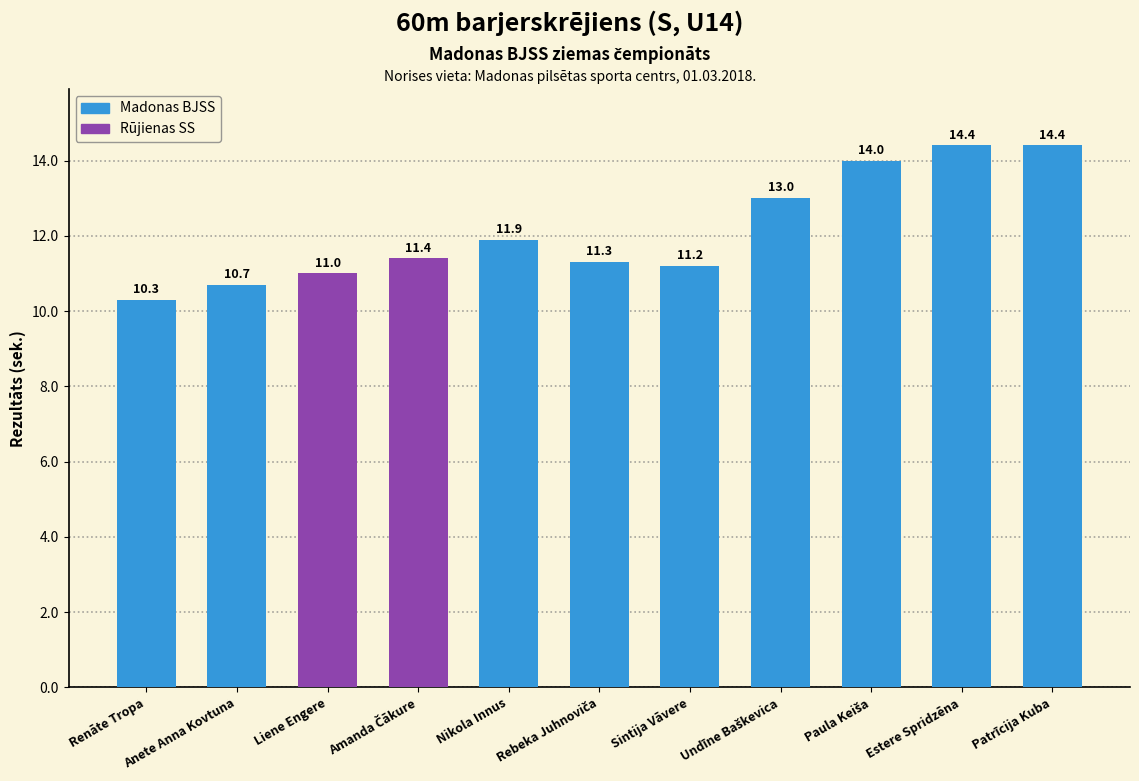

How many values are below 11?

2